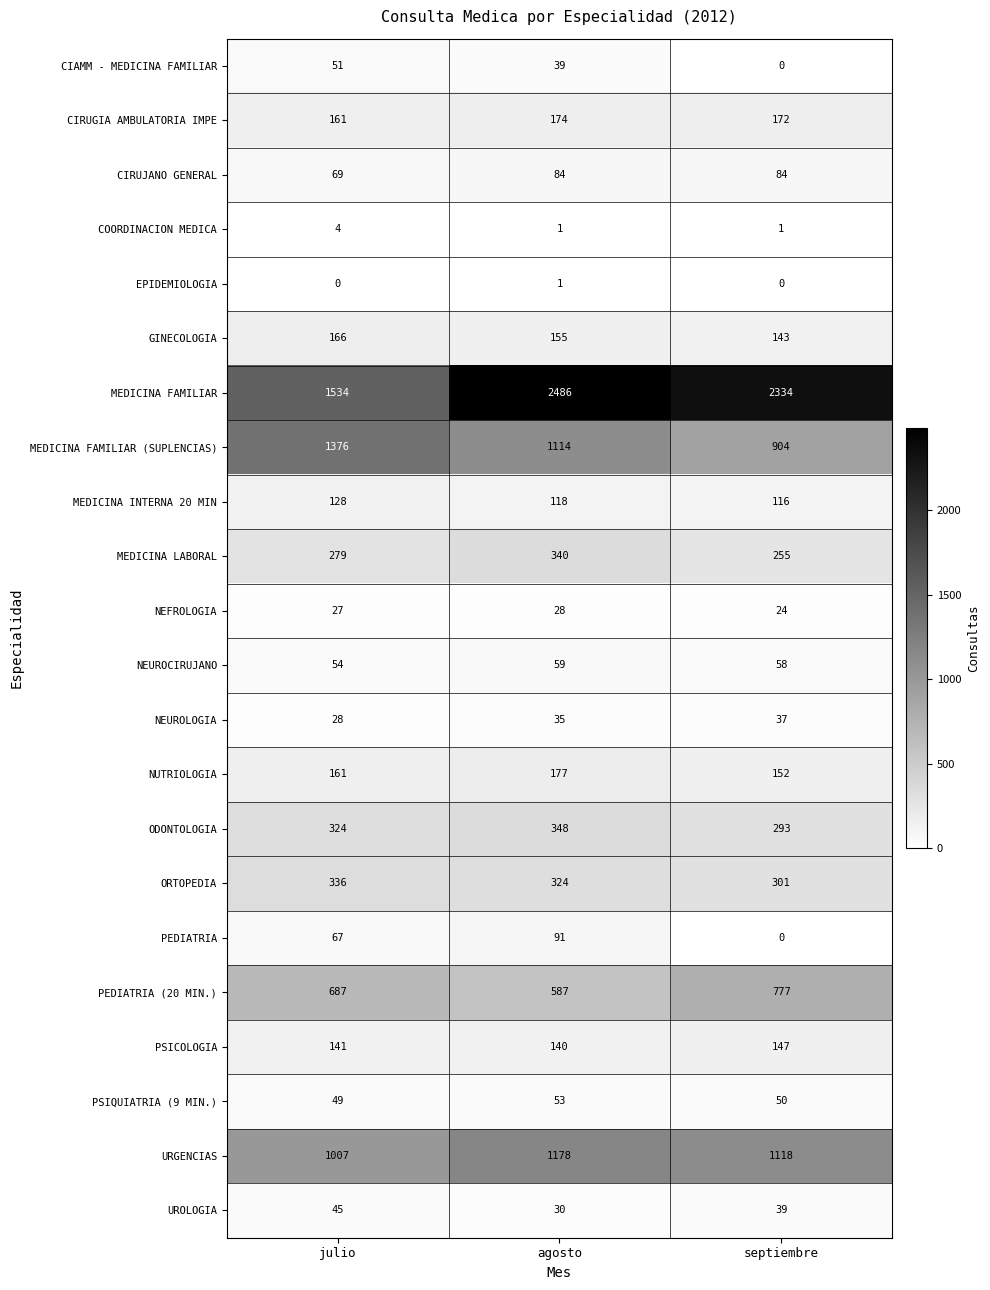

What is the difference between the maximum and second lowest values in the MEDICINA LABORAL series?

61